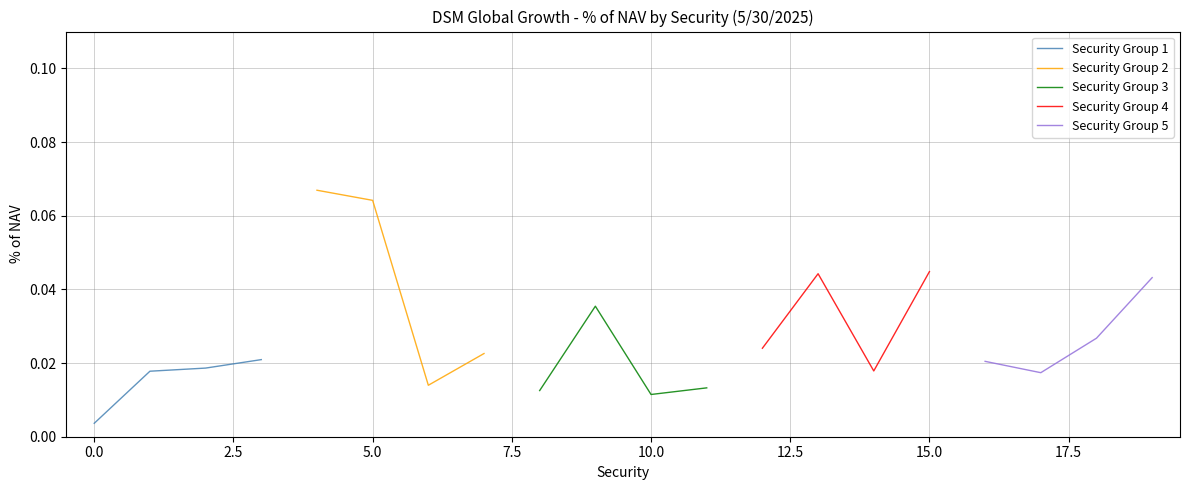

Count the Security Group 1 values in the range 0 to 1.

4